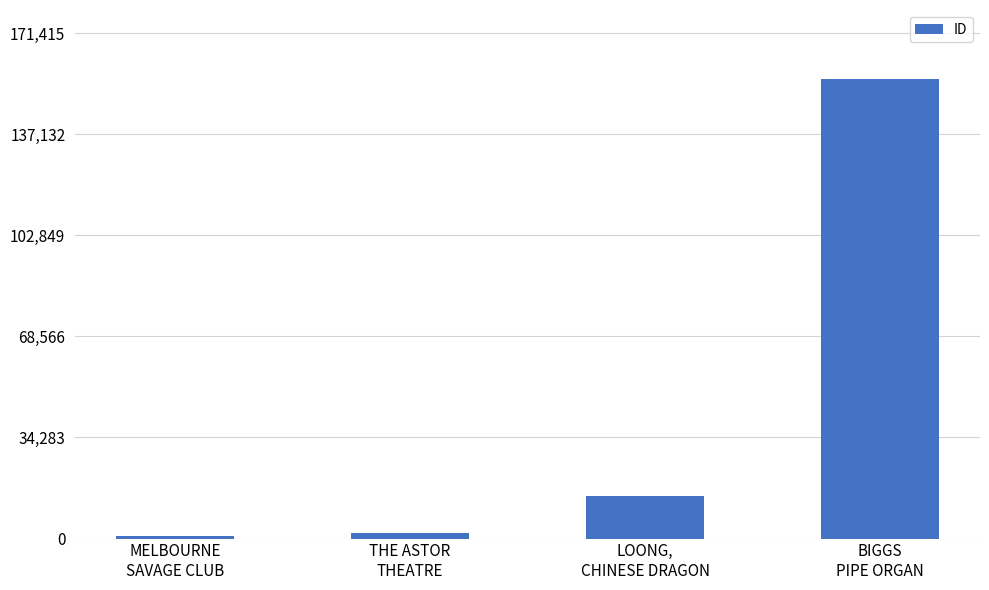

What is the difference between the values at THE ASTOR
THEATRE and MELBOURNE
SAVAGE CLUB?

1121